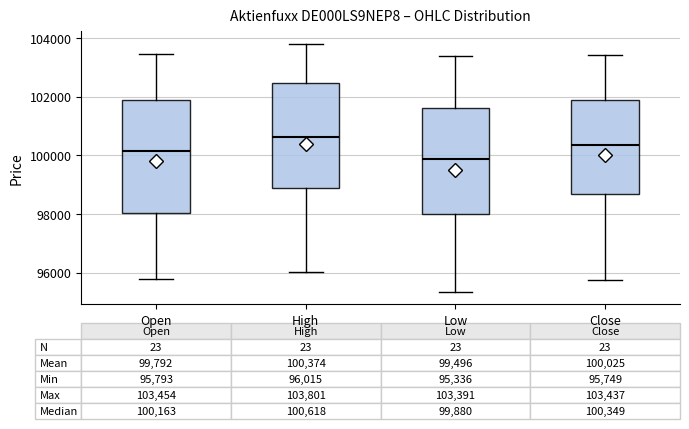

Which box is the tallest, from its lower edge to its upper edge?

Open